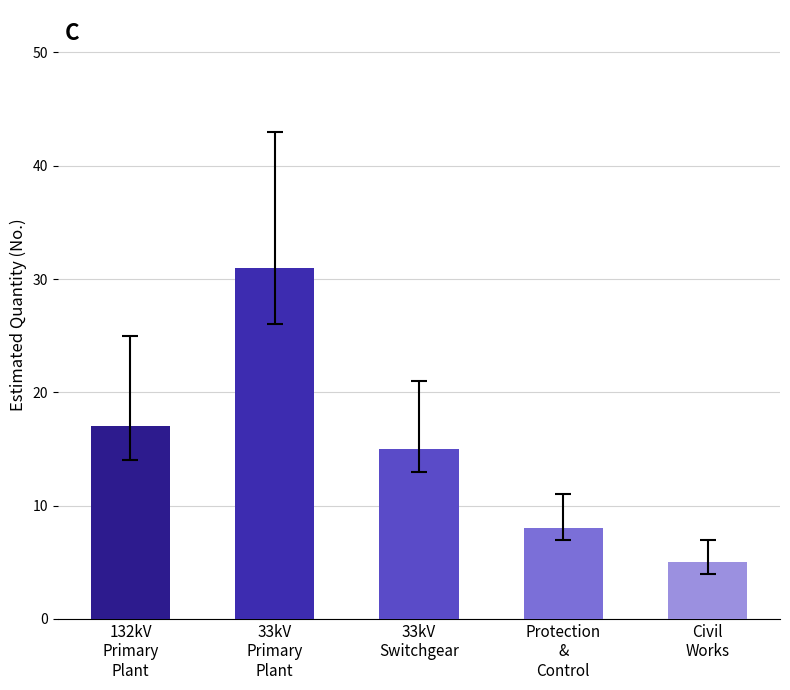

How many data points does each series have?

5